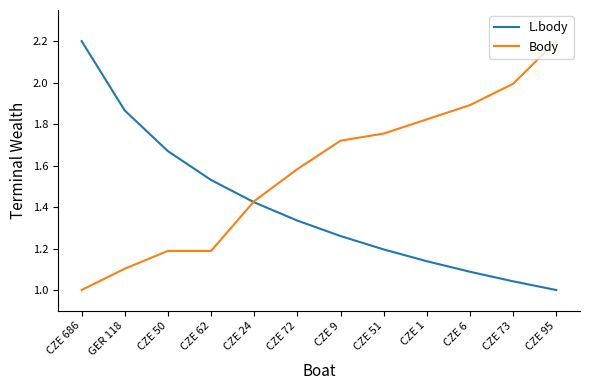

What is the difference between the highest and lowest values at CZE 51?

0.6